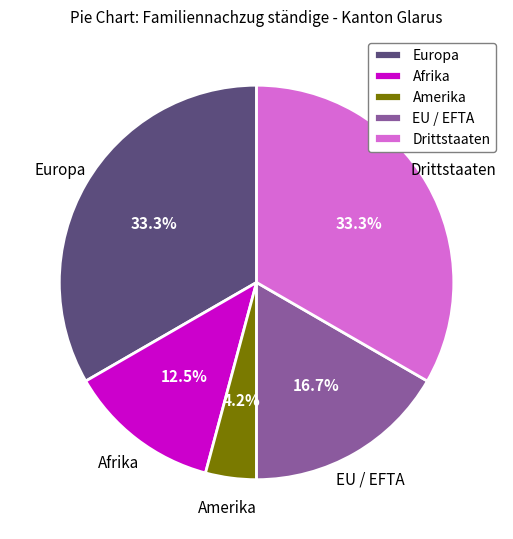

Which has a higher value, EU / EFTA or Afrika?

EU / EFTA